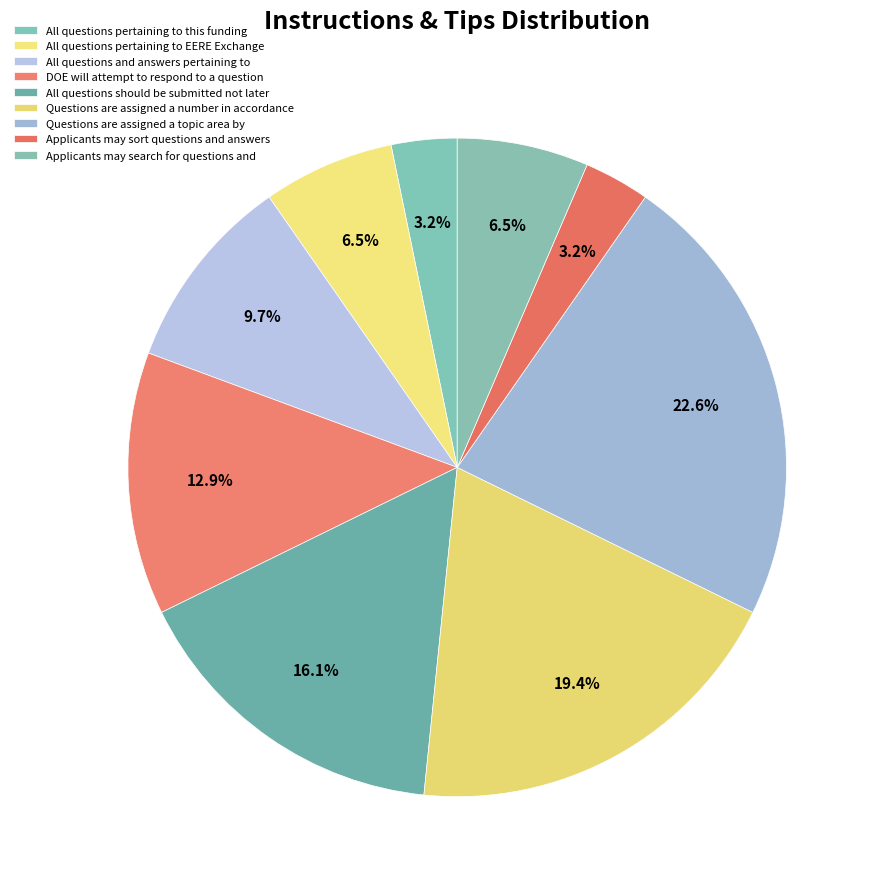

To the nearest percent, what is the difference between the largest and smallest slice percentages?

19%